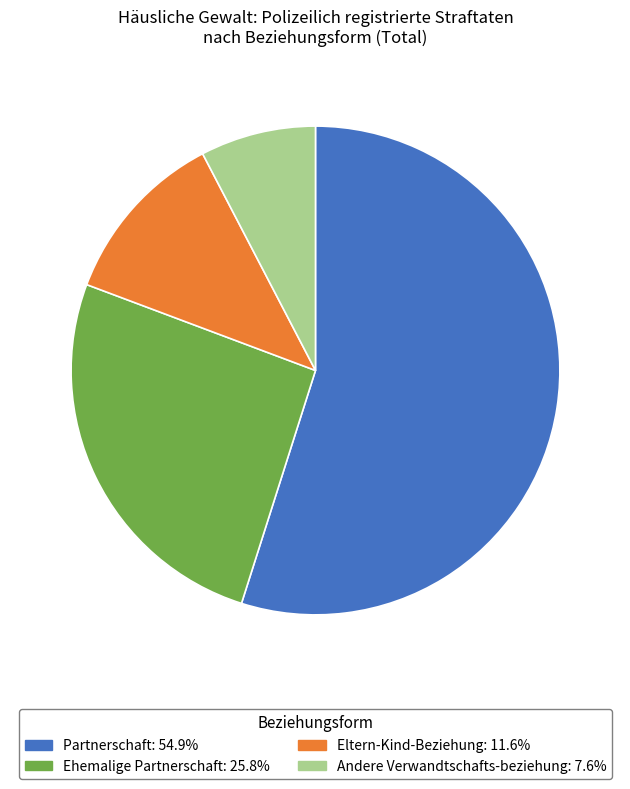

The Partnerschaft slice represents 55% of the pie. True or false?

True